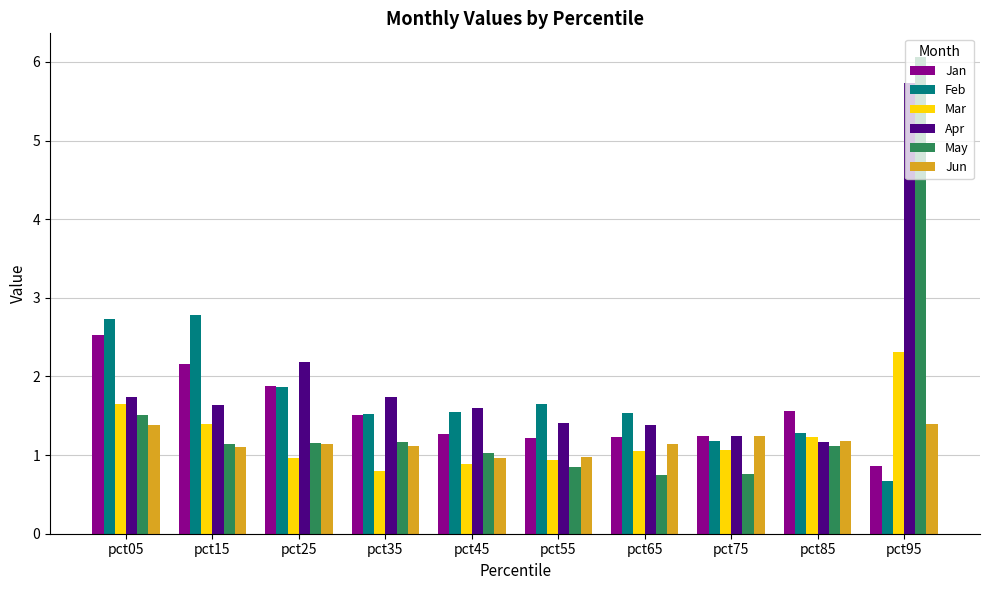

What is the difference between the maximum and minimum values in the May series?

5.3